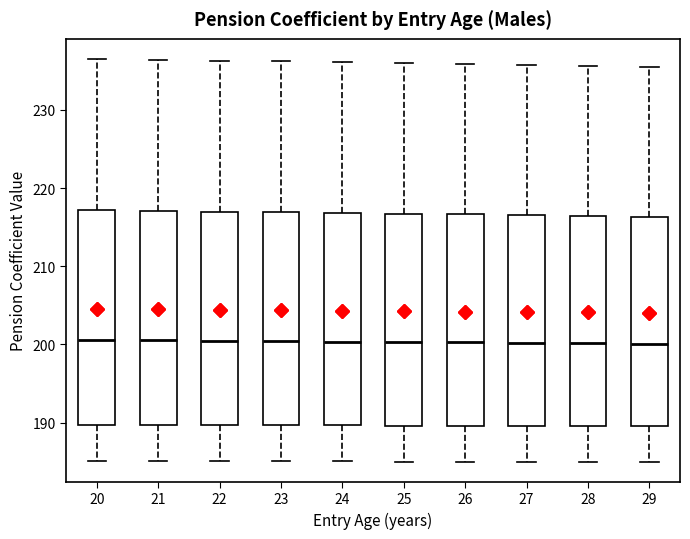

Where is the upper edge of the box at x = 20 on the y-axis? The values are not printed on the chart, so give them approximately, as read against the axis.

217